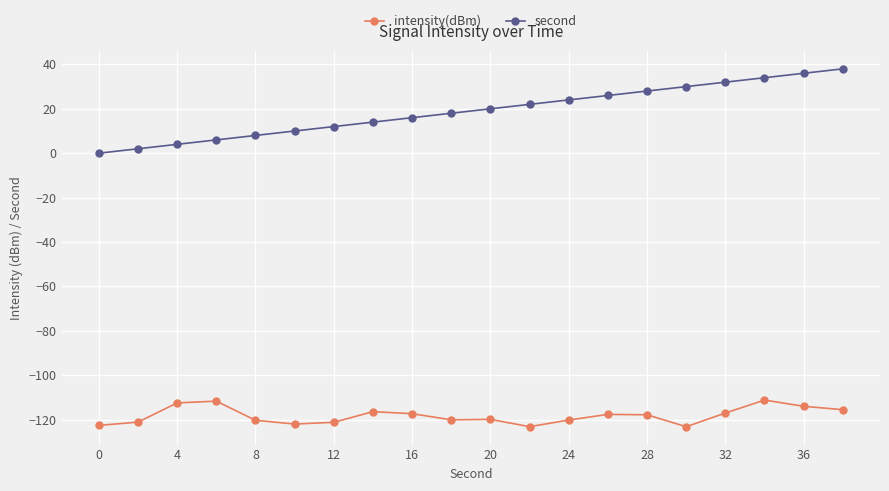

What is the maximum value for intensity(dBm)?

-111.2